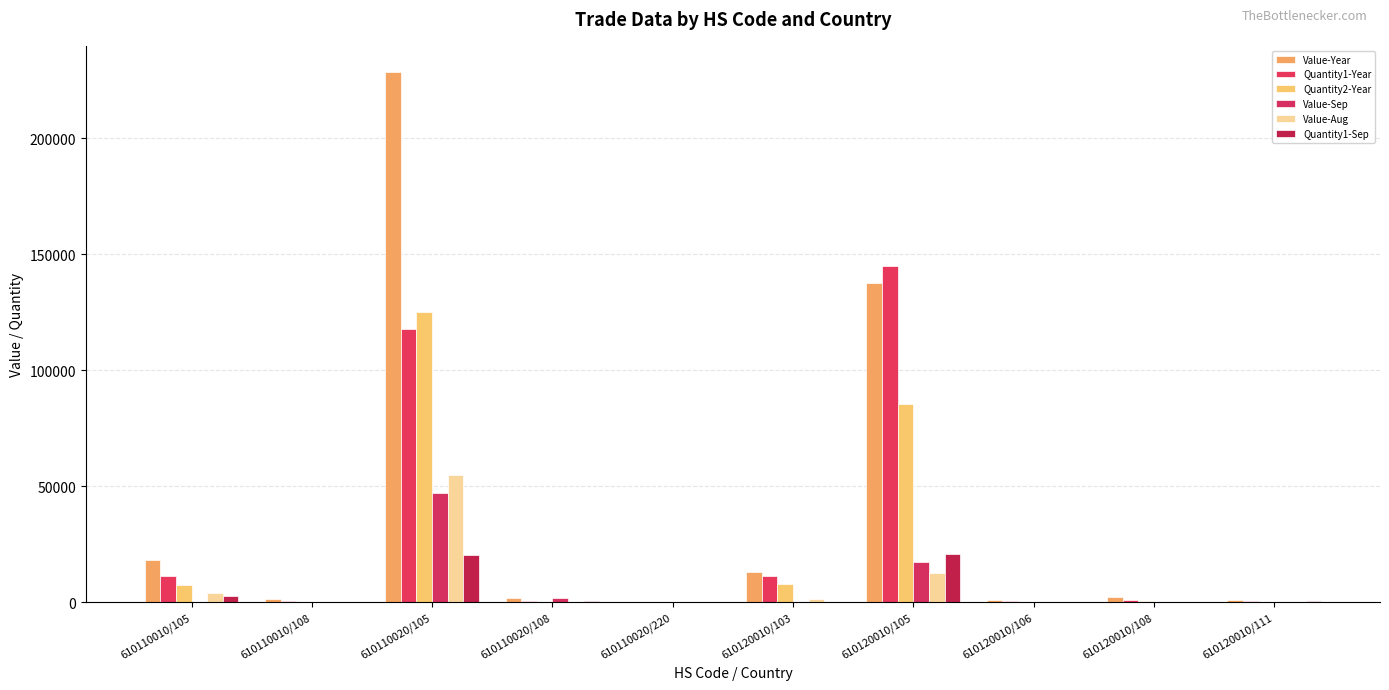

How many distinct data groups are displayed?

6